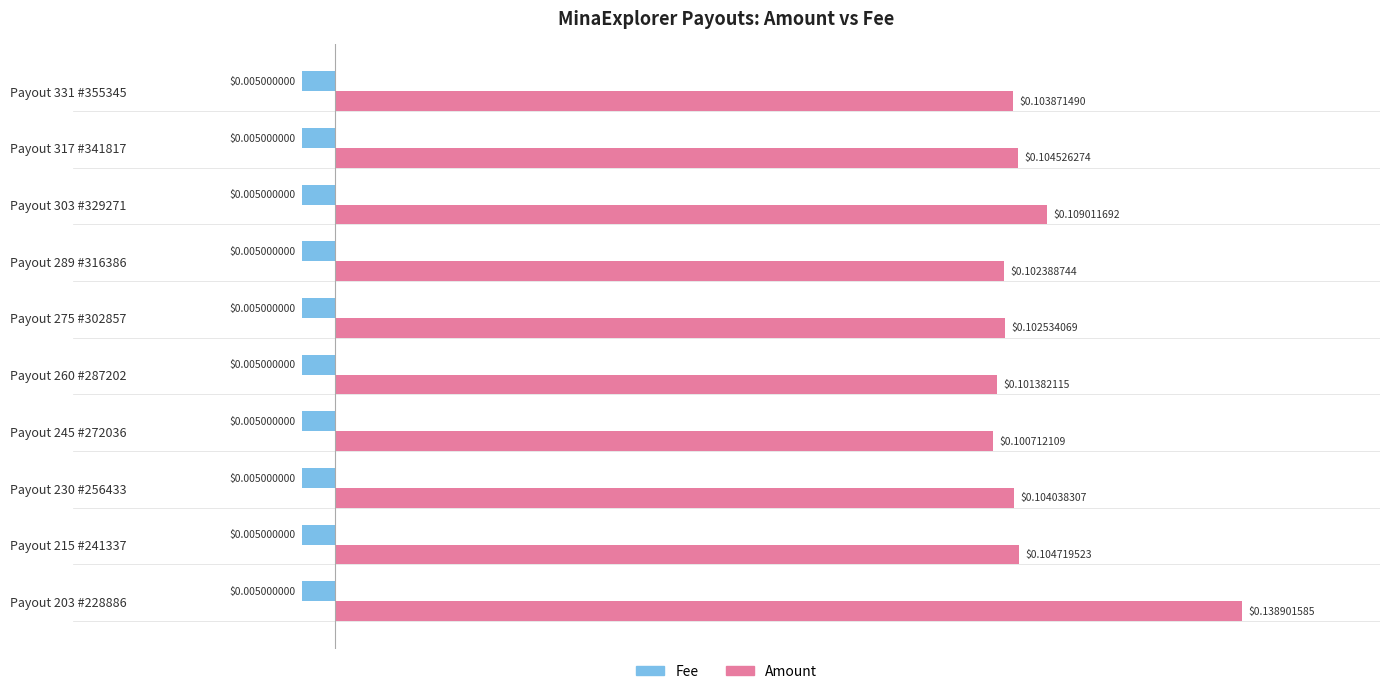

Which series has the largest total across all categories?

Amount